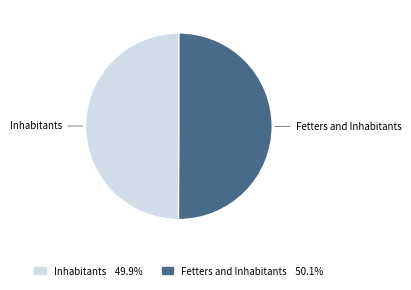

Is the sum of Fetters and Inhabitants and Inhabitants greater than half?

Yes